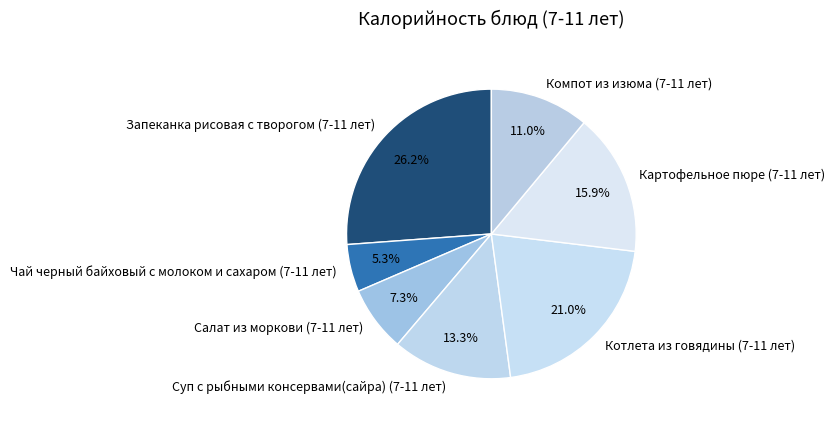

What is the ratio of the value at Компот из изюма (7-11 лет) to the value at Чай черный байховый с молоком и сахаром (7-11 лет)?

2.1